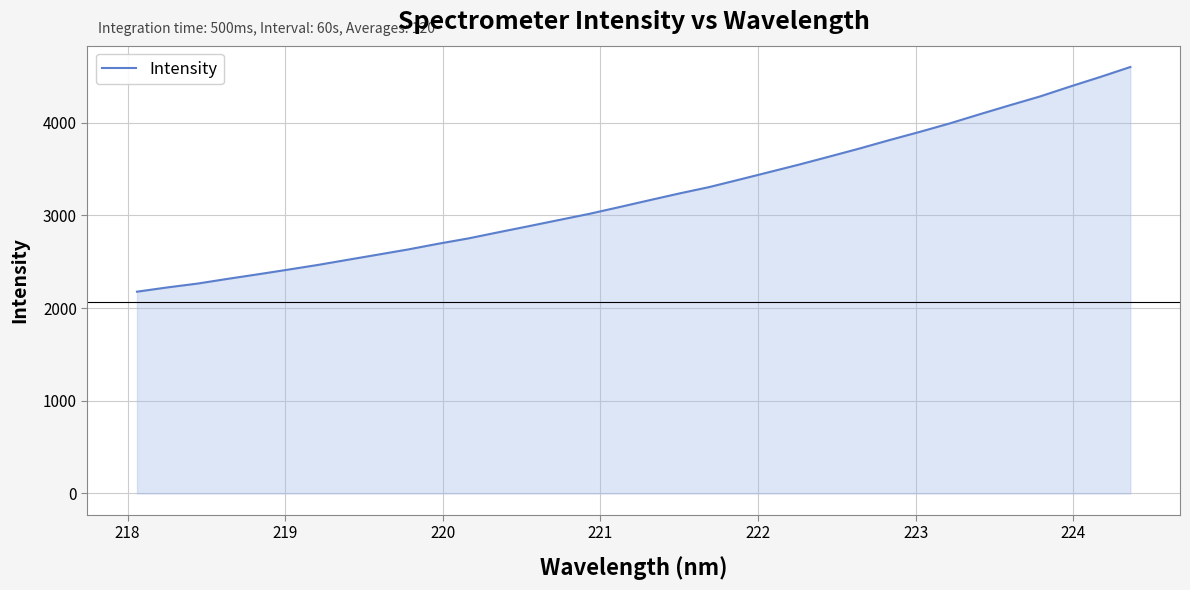

What is the smallest value displayed?

2176.9